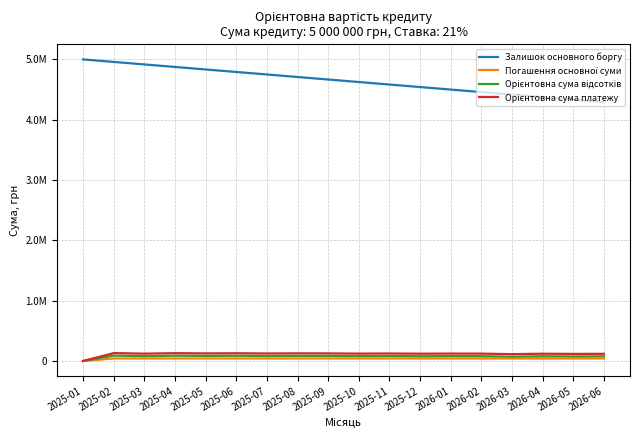

What are all the series names shown in the legend?

Залишок основного боргу, Погашення основної суми, Орієнтовна сума відсотків, Орієнтовна сума платежу